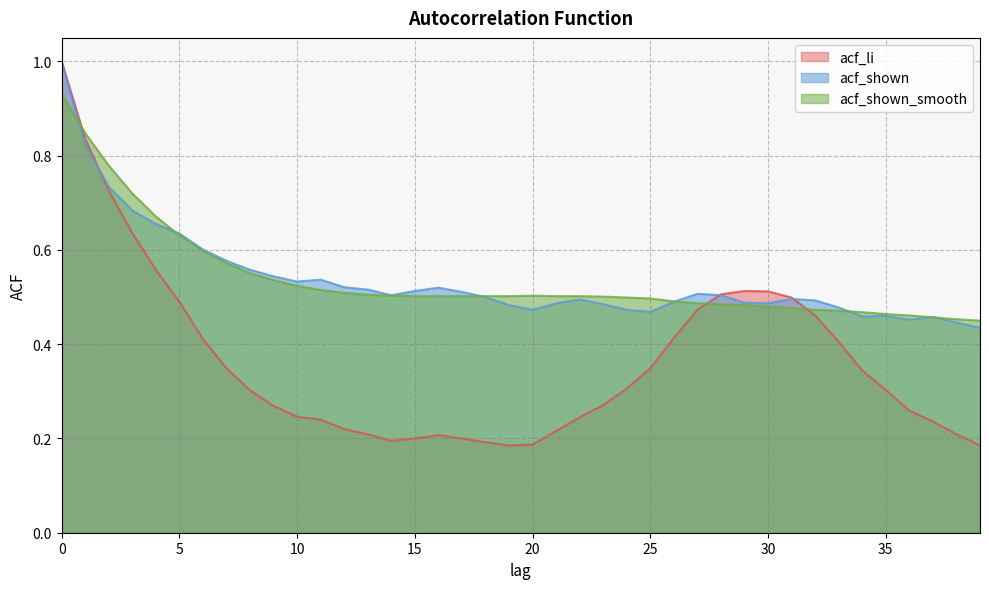

Rank the categories by acf_shown_smooth value from lowest to highest.

39, 38, 37, 36, 35, 34, 33, 32, 31, 30, 29, 28, 27, 26, 25, 24, 23, 15, 16, 17, 18, 19, 21, 22, 14, 20, 13, 12, 11, 10, 9, 8, 7, 6, 5, 4, 3, 2, 1, 0